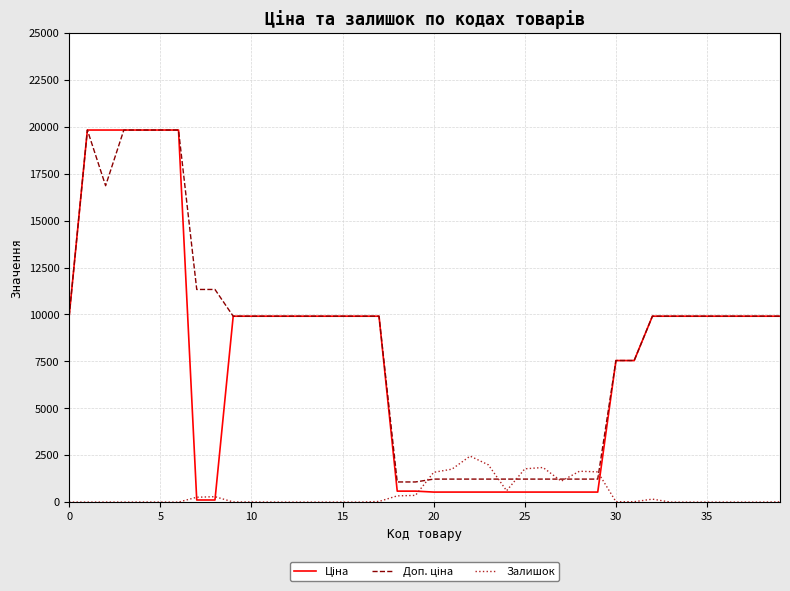

What is the maximum value shown in the chart?

19831.1